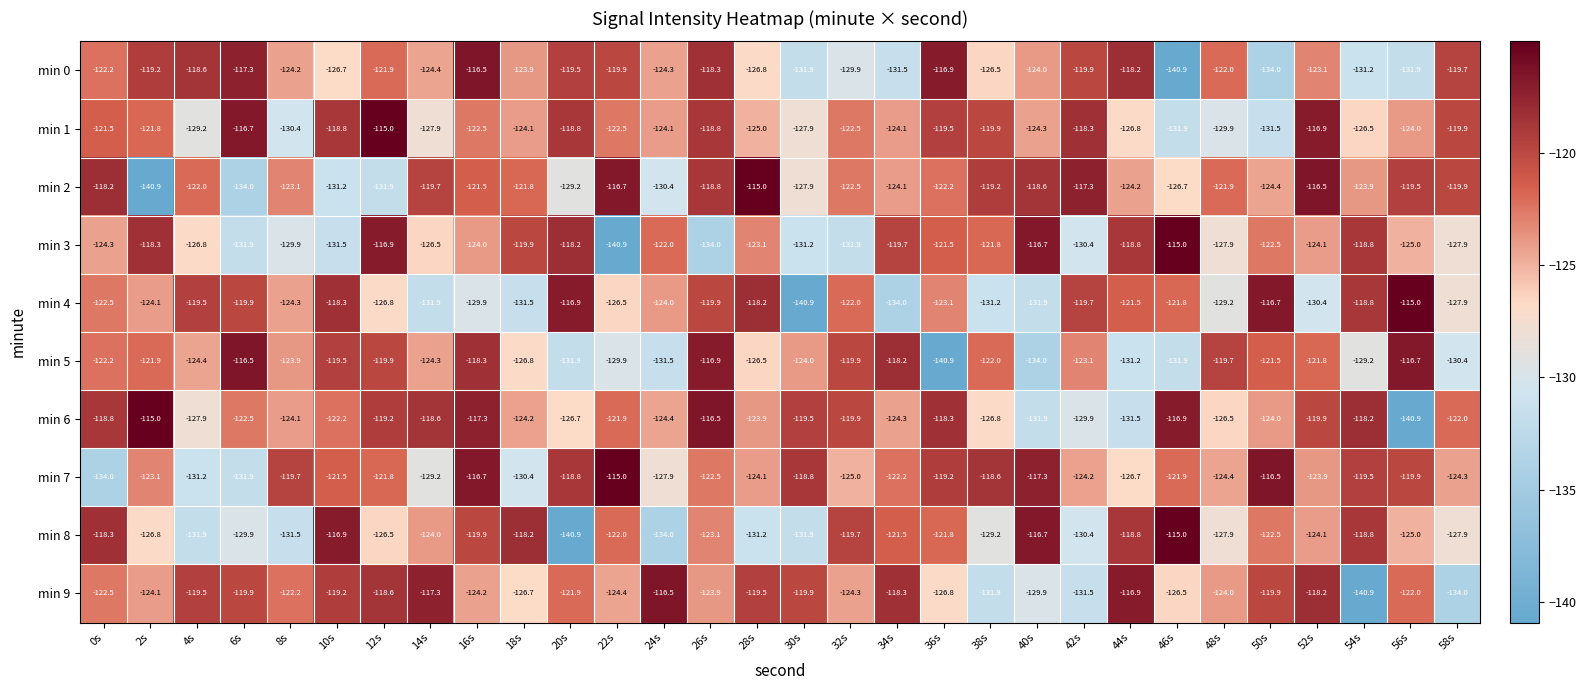

True or false: min 8 has a value of -124.0 at 14s.

True